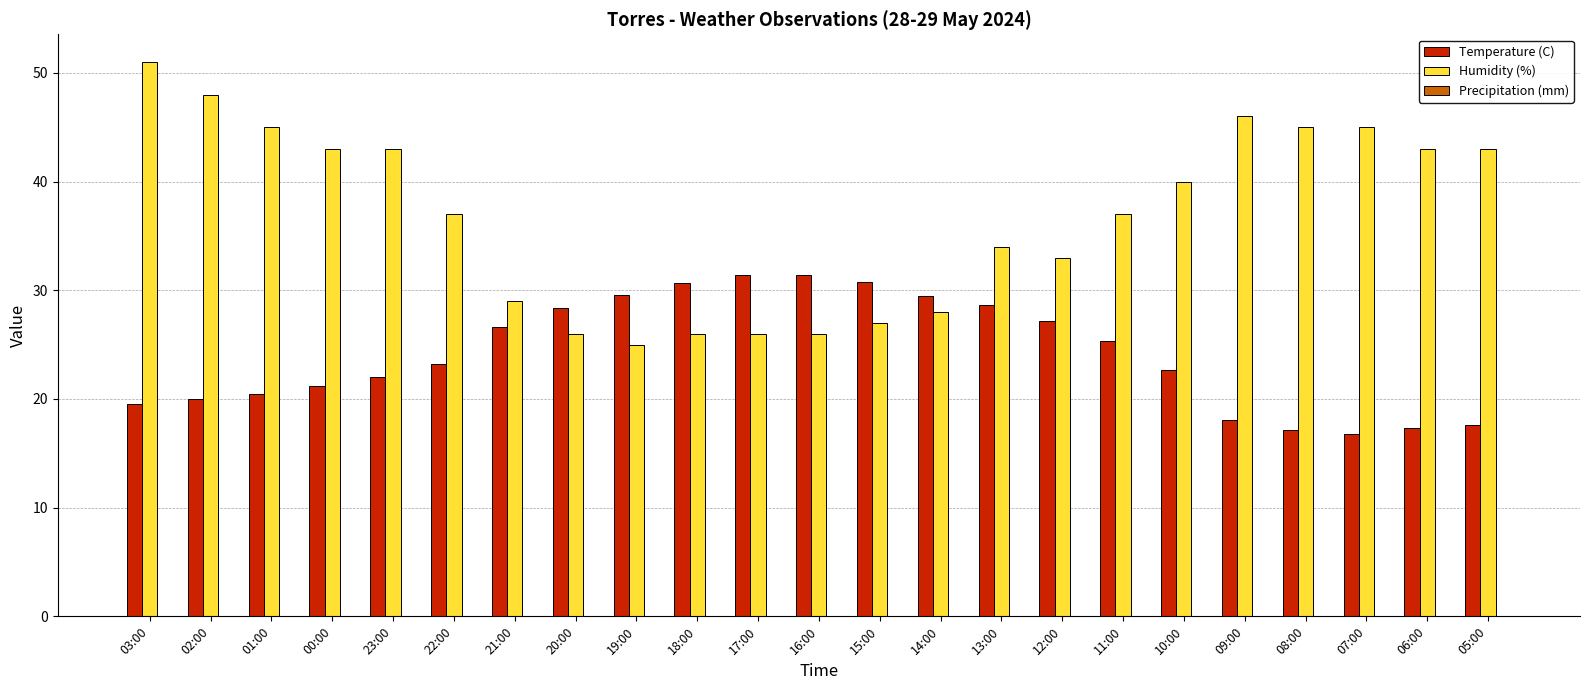

How many bars are there in total?

46